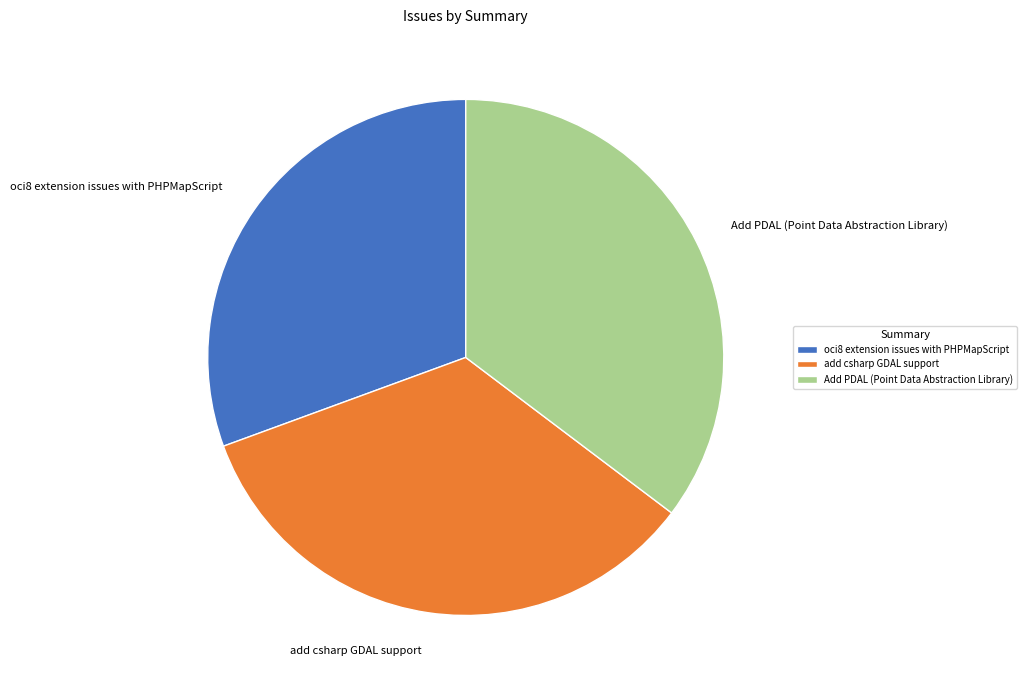

Is the sum of add csharp GDAL support and oci8 extension issues with PHPMapScript greater than half?

Yes